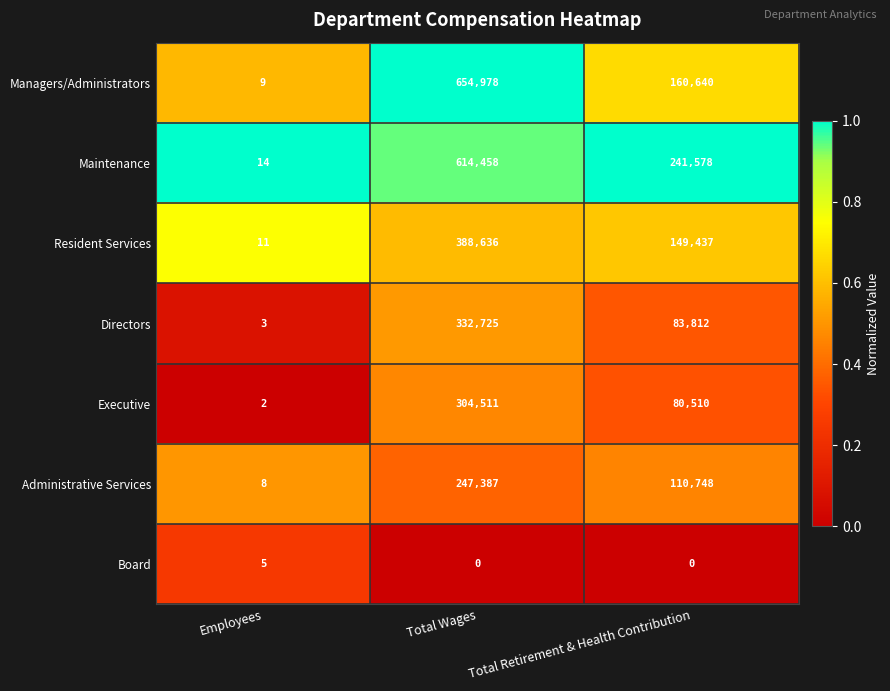

At how many categories does at least one series exceed 0?

3